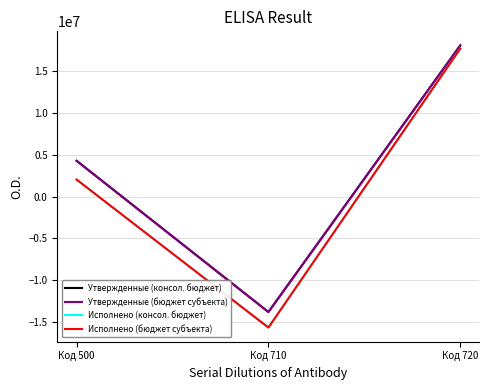

Is the value of Исполнено (бюджет субъекта) at Код 500 greater than the value of Утвержденные (бюджет субъекта) at Код 720?

No